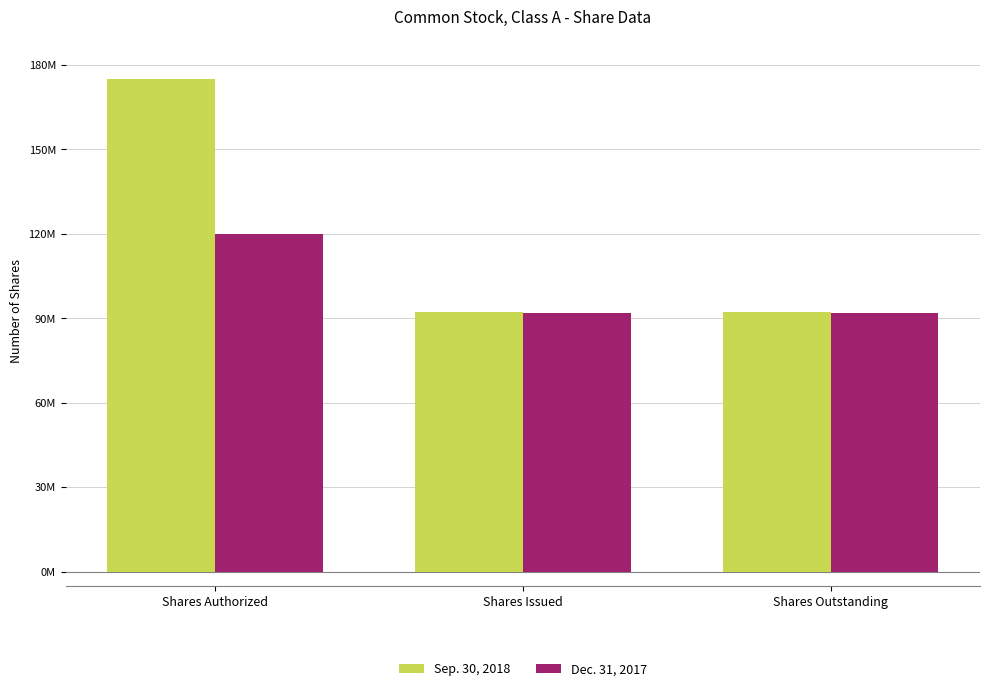

Are the bars horizontal?

No